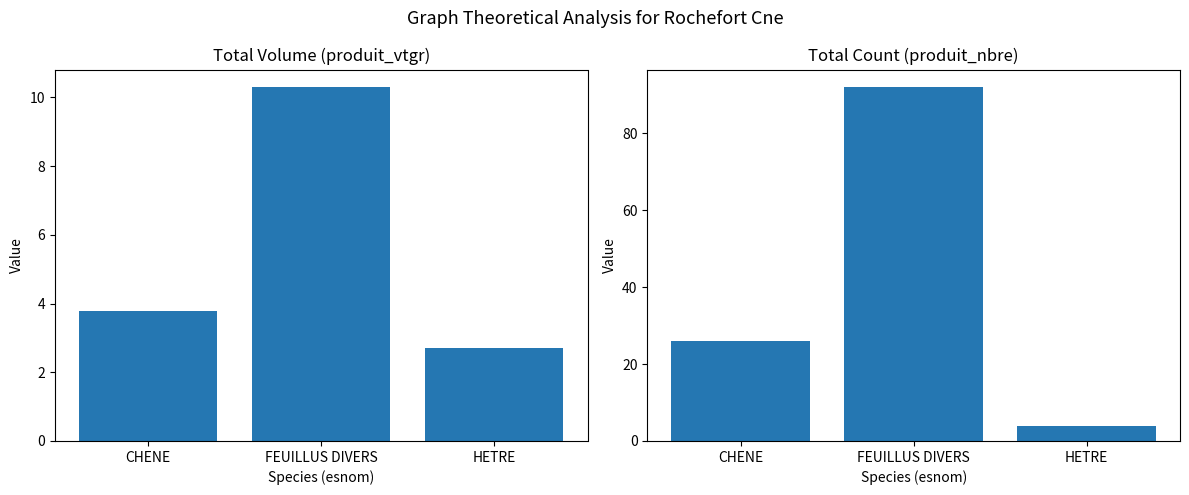

Rank the series by their average value, from lowest to highest.

produit_vtgr, produit_nbre